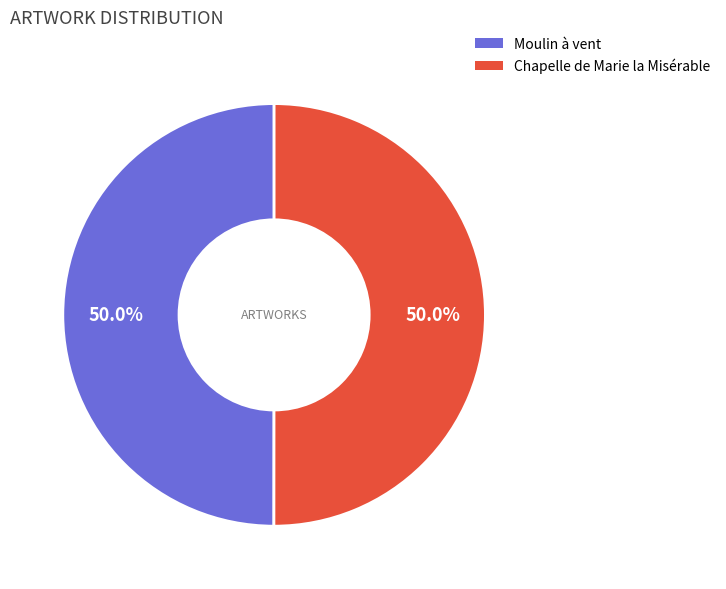

What is the ratio of the value at Moulin à vent to the value at Chapelle de Marie la Misérable?

1.0